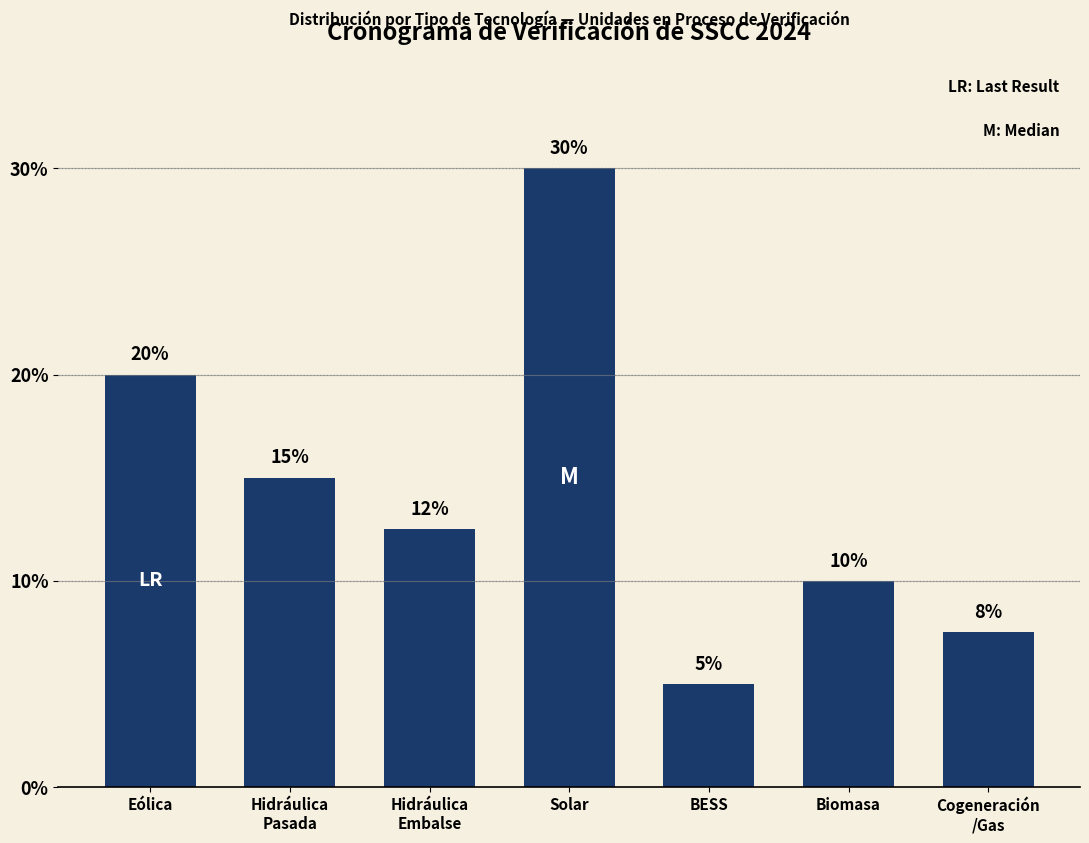

What is the label of the 1st bar from the left?

Eólica